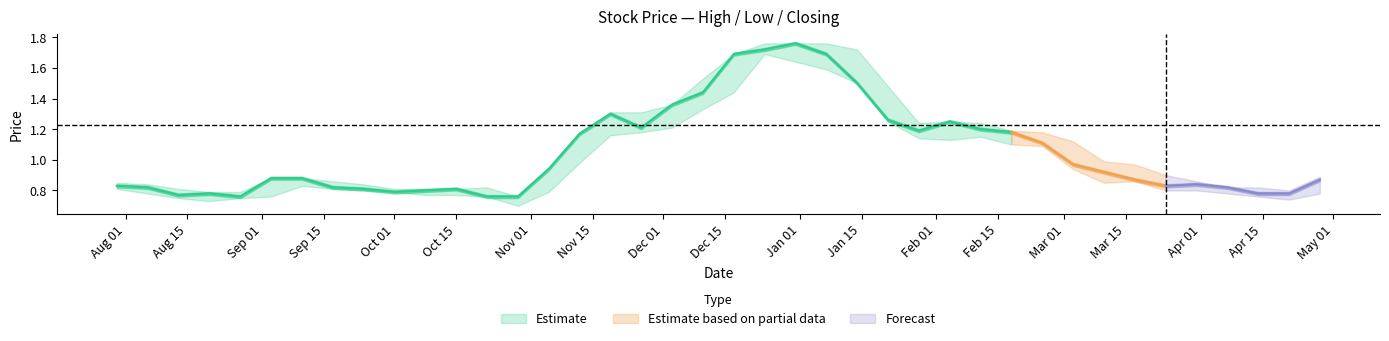

True or false: high and closing intersect in this chart.

False